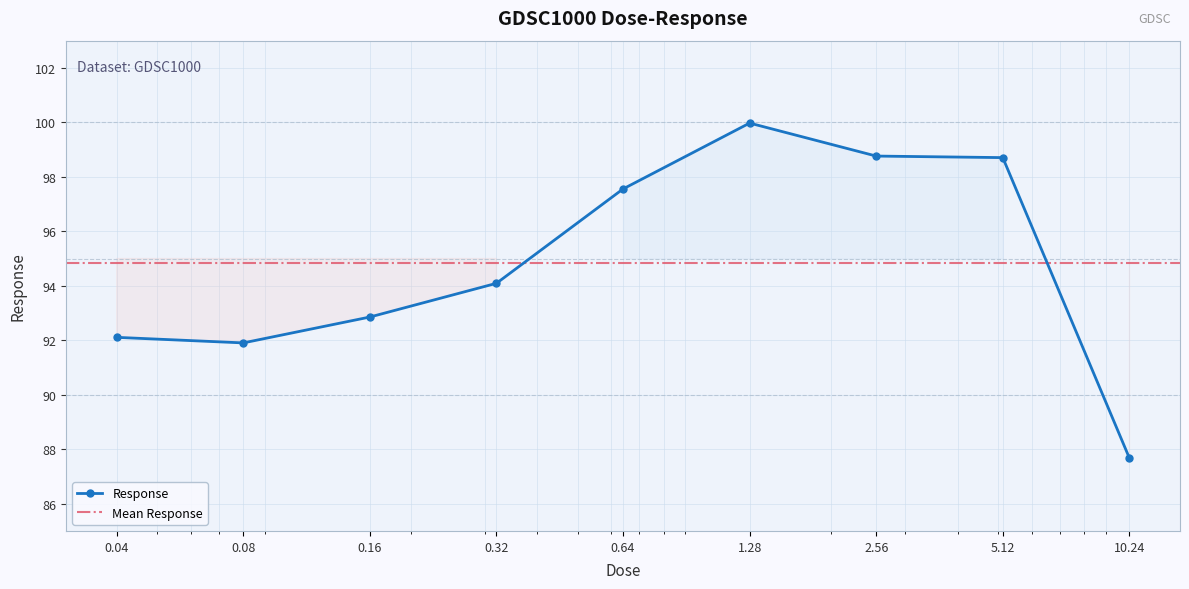

What is the minimum value shown in the chart?

87.7